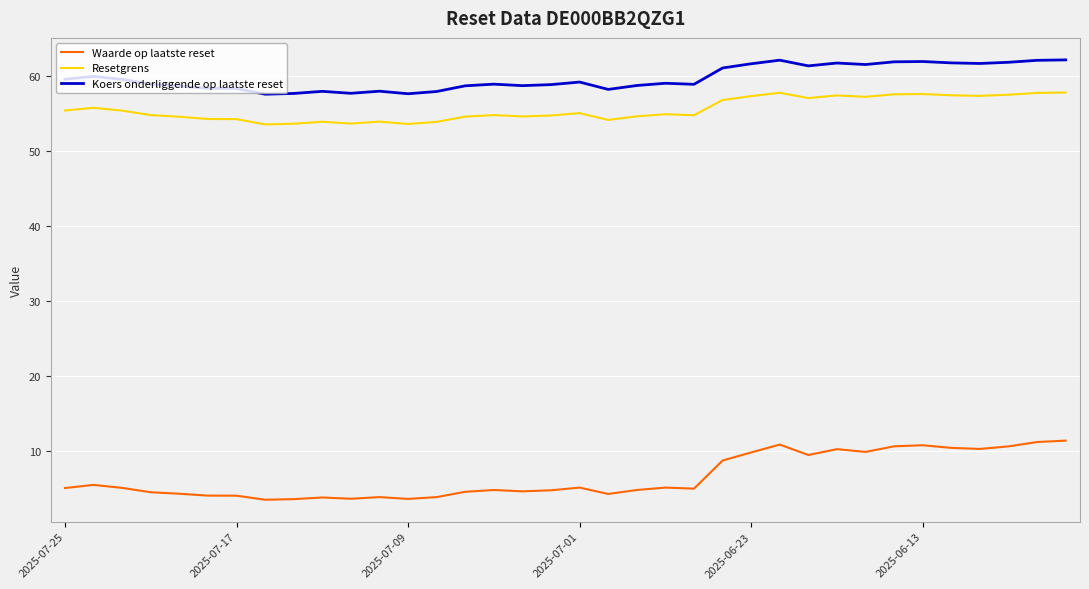

True or false: Koers onderliggende op laatste reset and Resetgrens cross at least once.

False